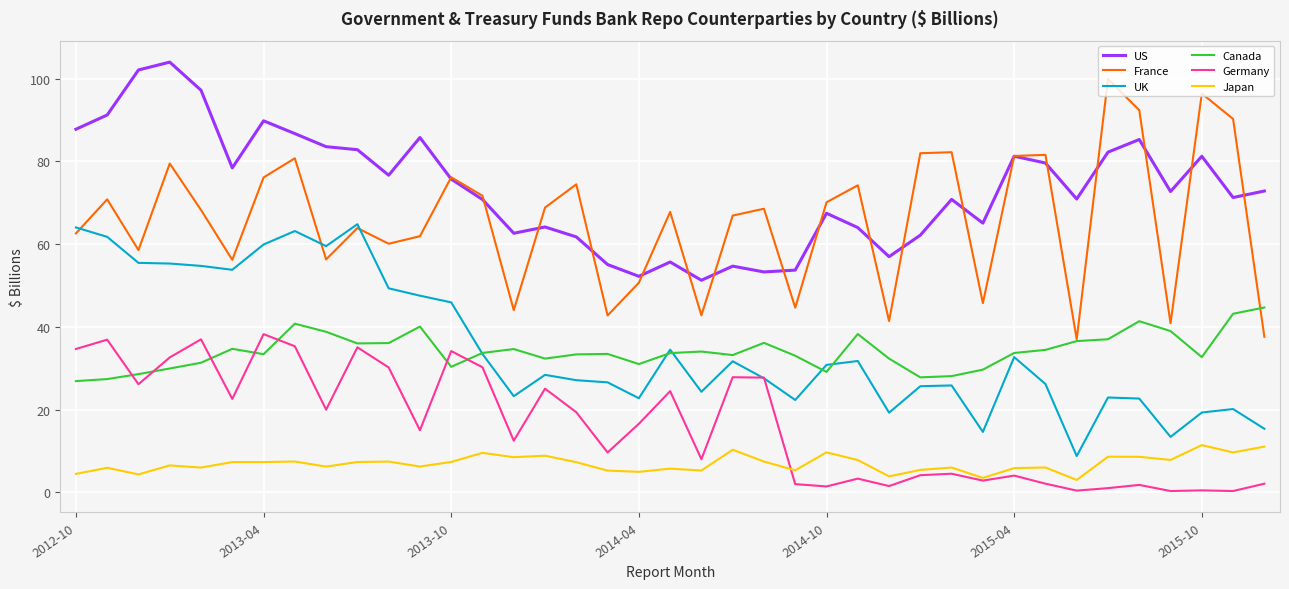

Which series ends up on top after the final intersection of Germany and Canada?

Canada